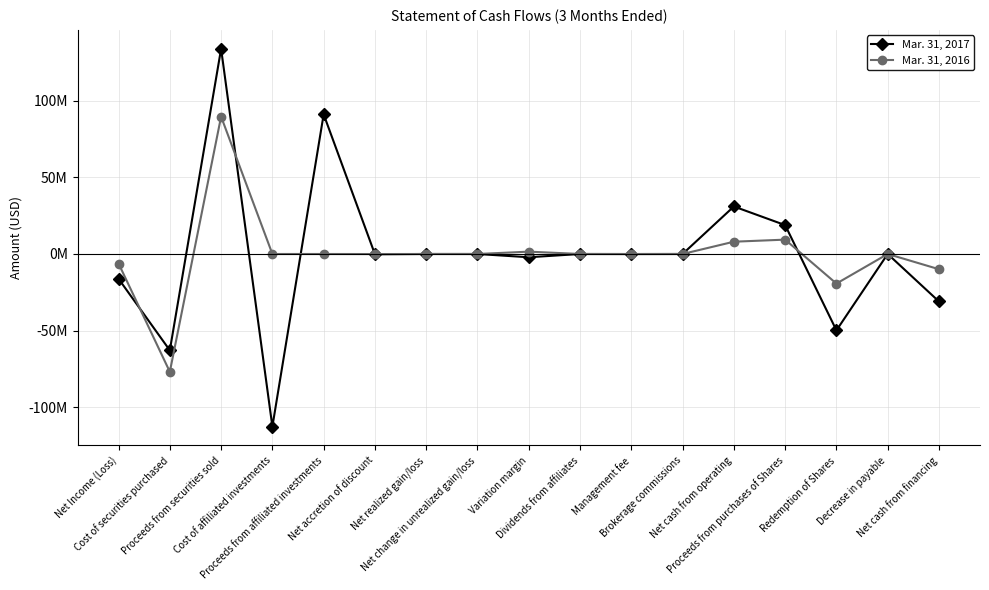

What are all the series names shown in the legend?

Mar. 31, 2017, Mar. 31, 2016